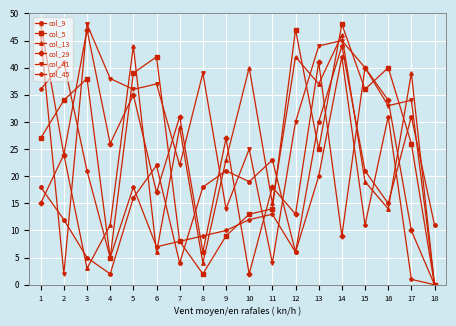

Does the chart have visible grid lines?

Yes